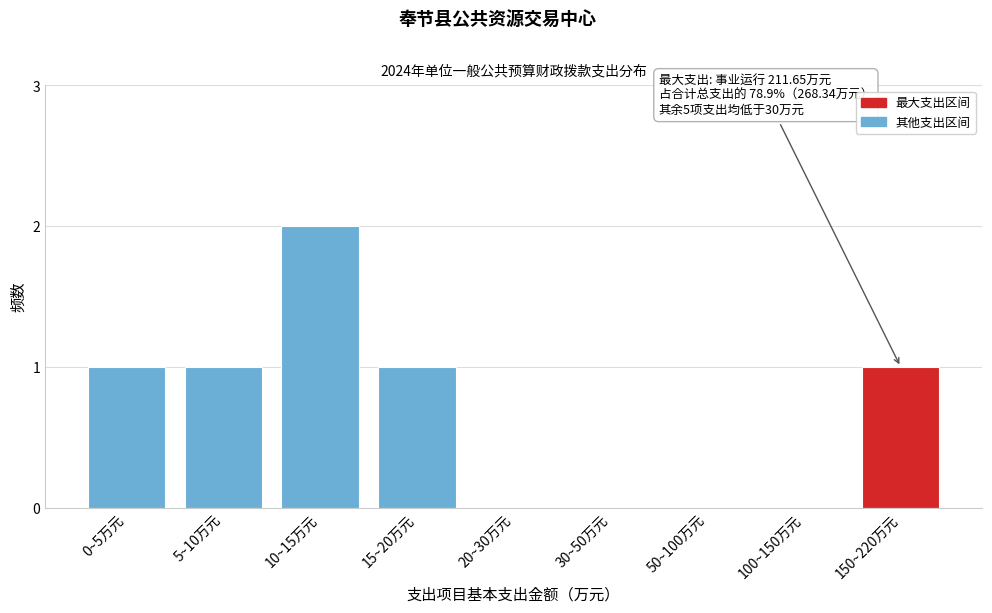

Reading left to right, list all the values displayed in this chart.

0~5万元=1	5~10万元=1	10~15万元=2	15~20万元=1	20~30万元=0	30~50万元=0	50~100万元=0	100~150万元=0	150~220万元=1